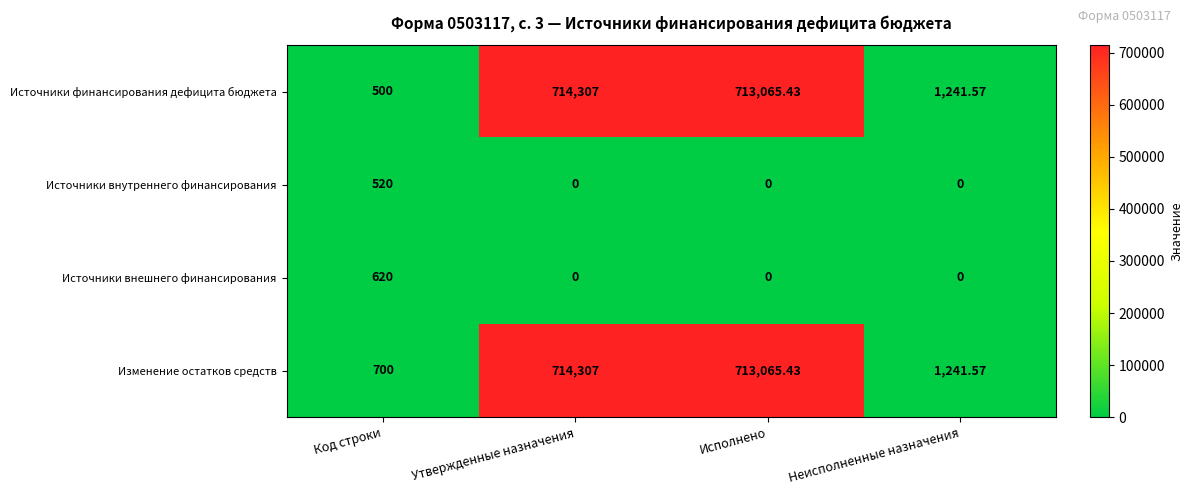

Rank the categories by Изменение остатков средств value from highest to lowest.

Утвержденные назначения, Исполнено, Неисполненные назначения, Код строки